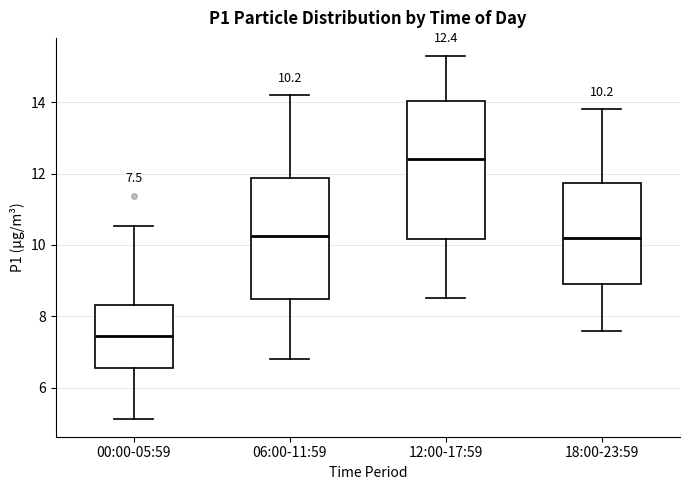

Which box's median line is the lowest?

00:00-05:59